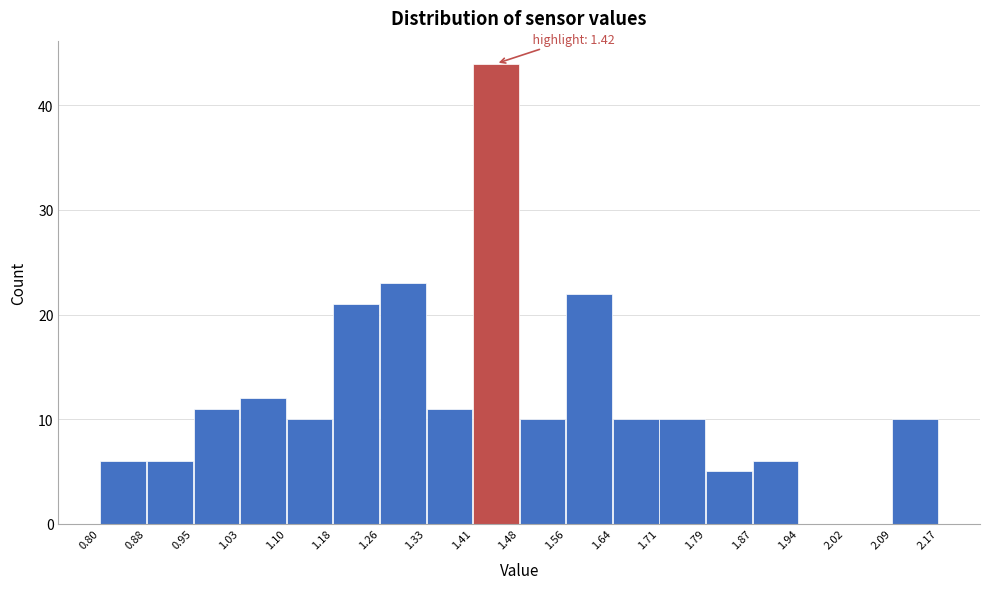

Over which range of the x-axis is the bar tallest?

1.41 to 1.48